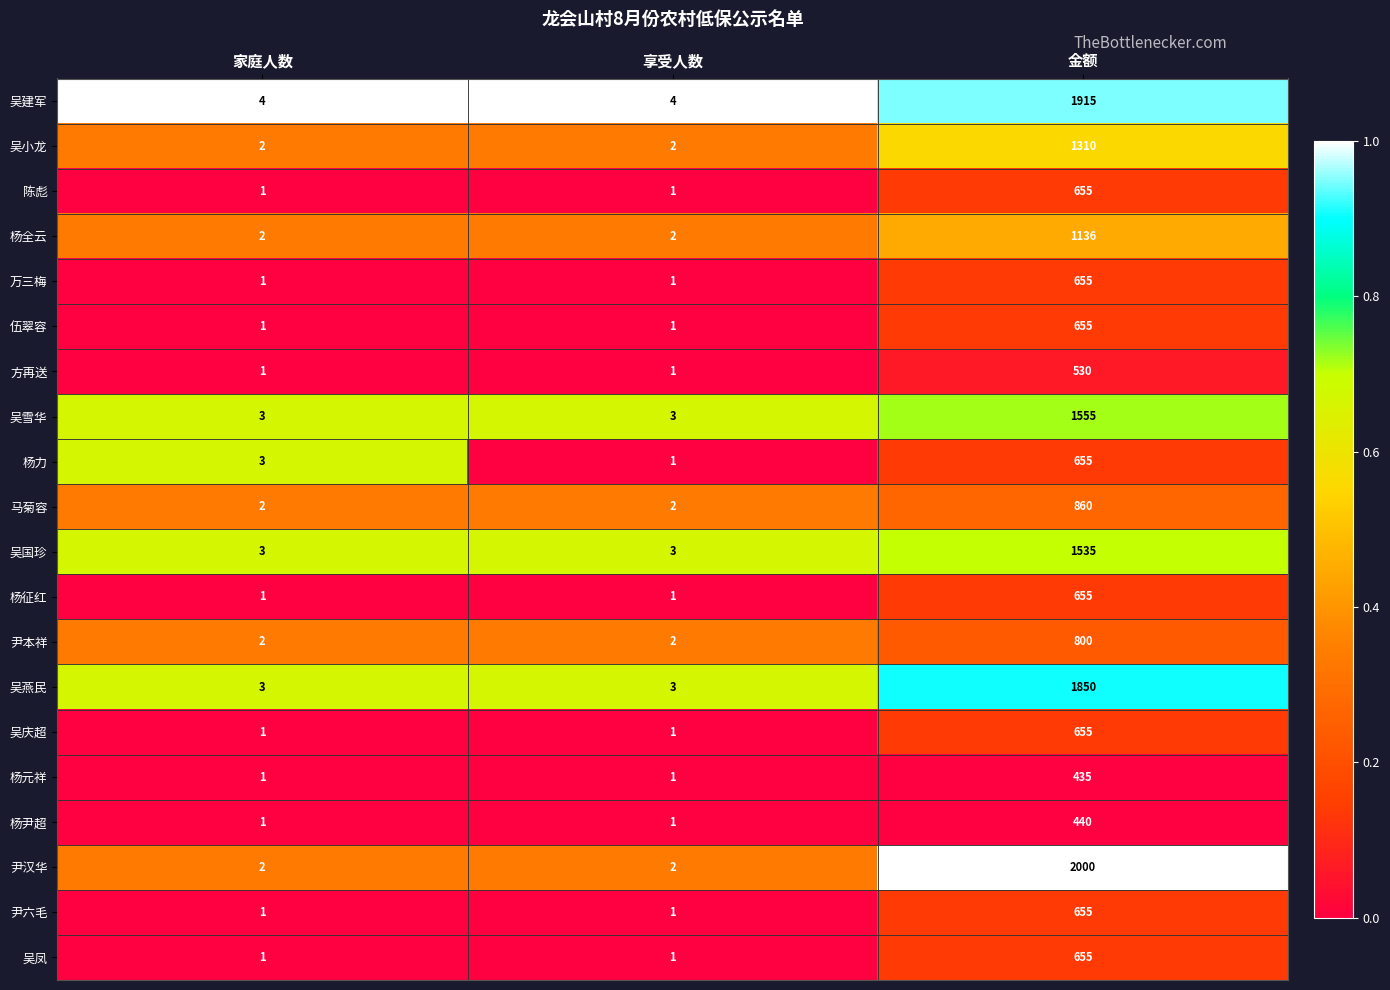

Is it true that 杨力 equals 1 at 享受人数?

True